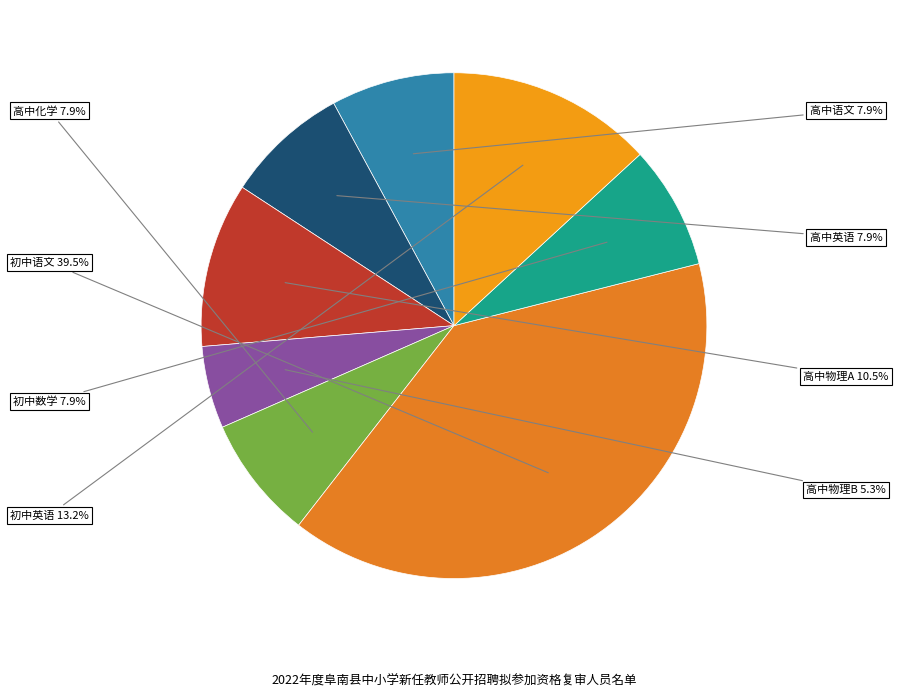

Rank the categories by value from lowest to highest.

高中物理B, 高中语文, 高中英语, 高中化学, 初中数学, 高中物理A, 初中英语, 初中语文